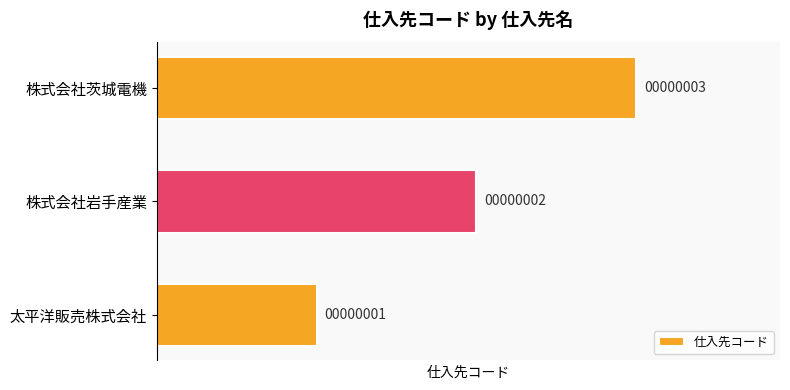

Are the bars horizontal?

Yes